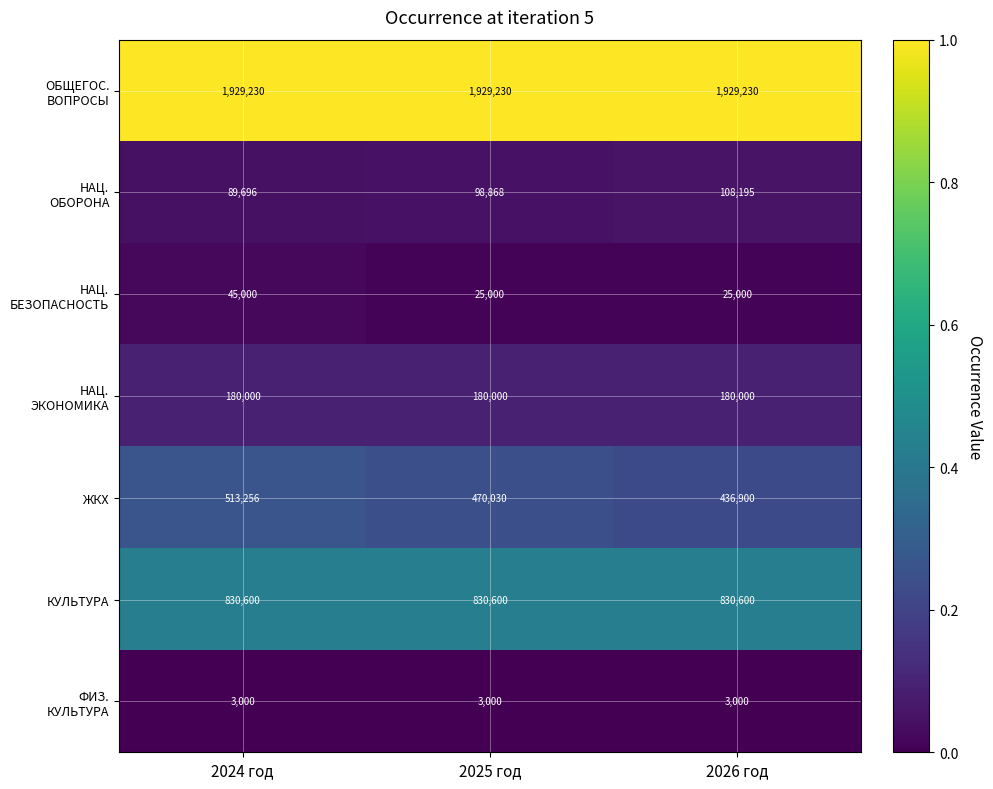

What is the spread (max minus min) of values at 2024 год?

1926230